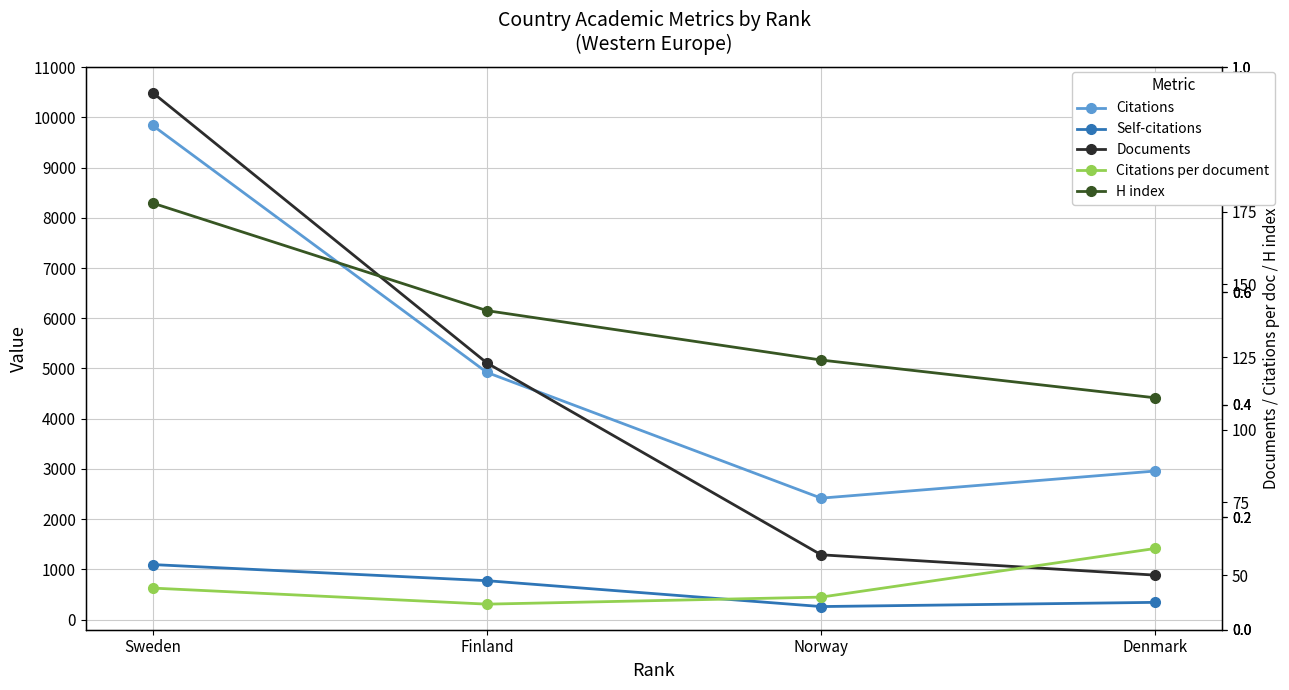

True or false: Documents has more than 0 interior local peaks.

False